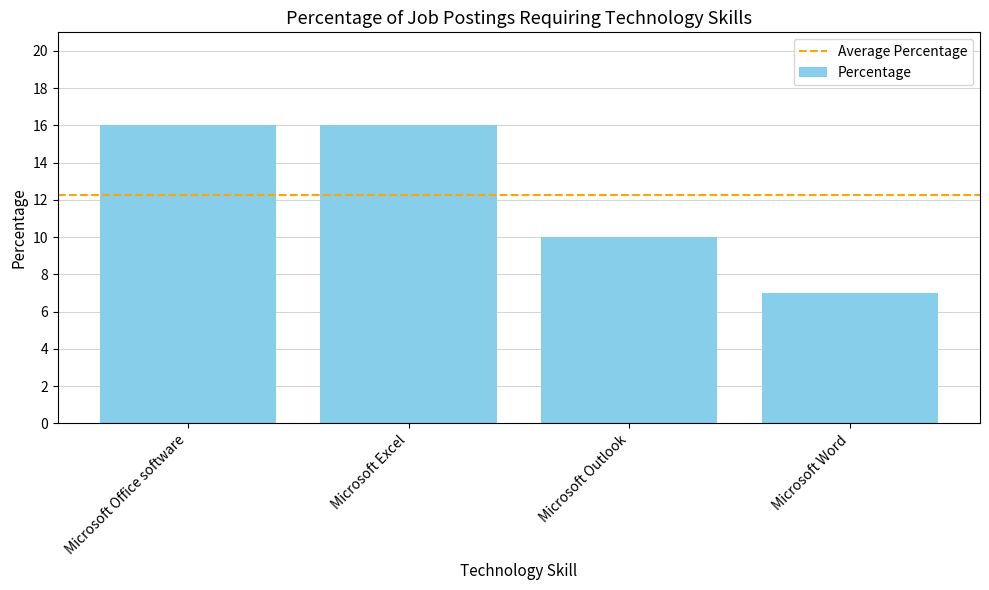

What is the sum of the values at Microsoft Word and Microsoft Outlook?

17